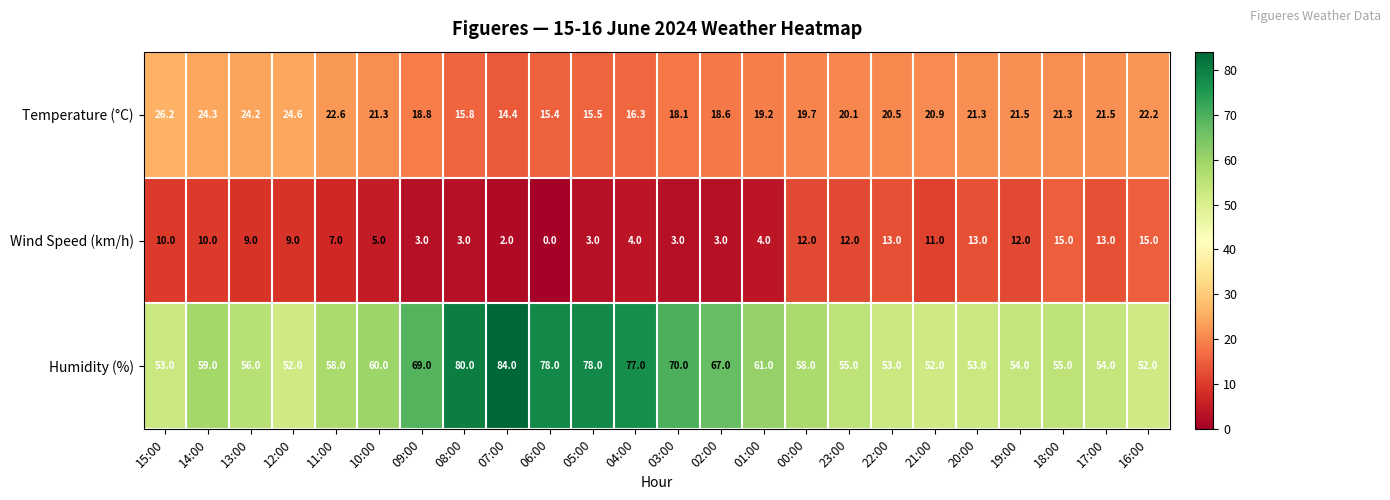

Between 14:00 and 13:00, which series saw the biggest shift?

Humidity (%)